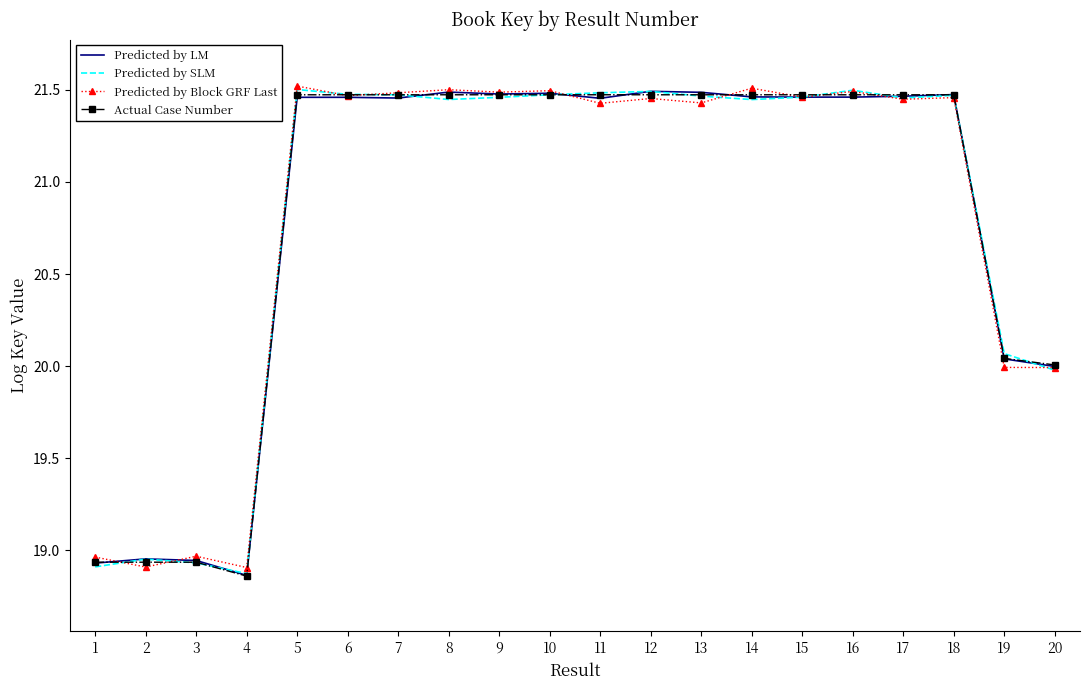

The Predicted by SLM series shows 8.3 at 8. True or false?

False